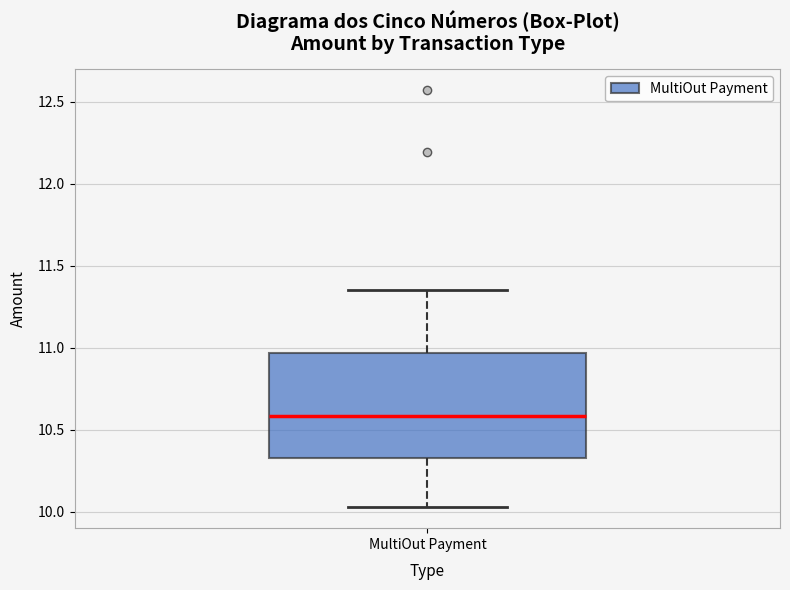

Transcribe this box plot: give where the median line is, the range the box spans, and where the two whiskers end, as read against the y-axis. The values are not printed on the chart, so give them approximately, as read against the axis.

median 10.60, box 10.35 to 10.95, whiskers 10.05 to 11.35